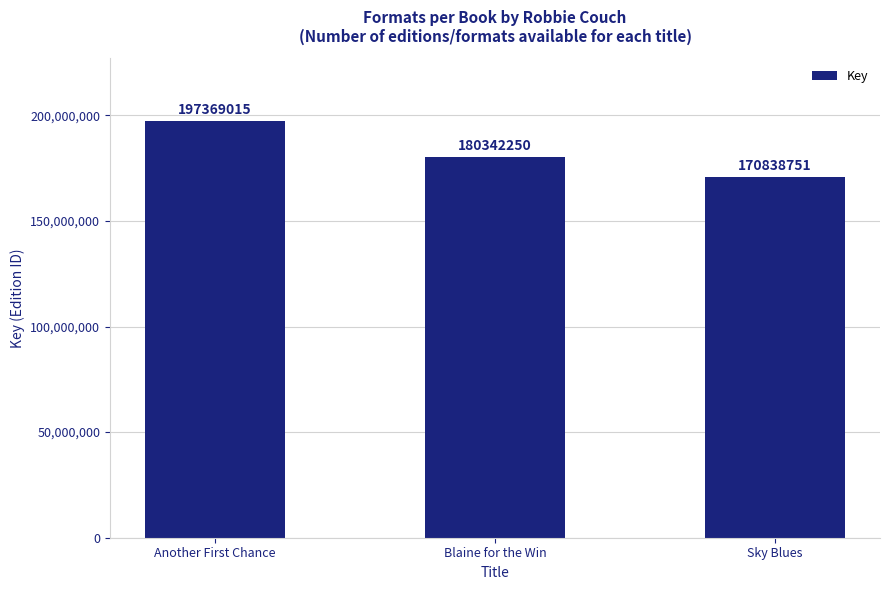

Does the chart contain any negative values?

No